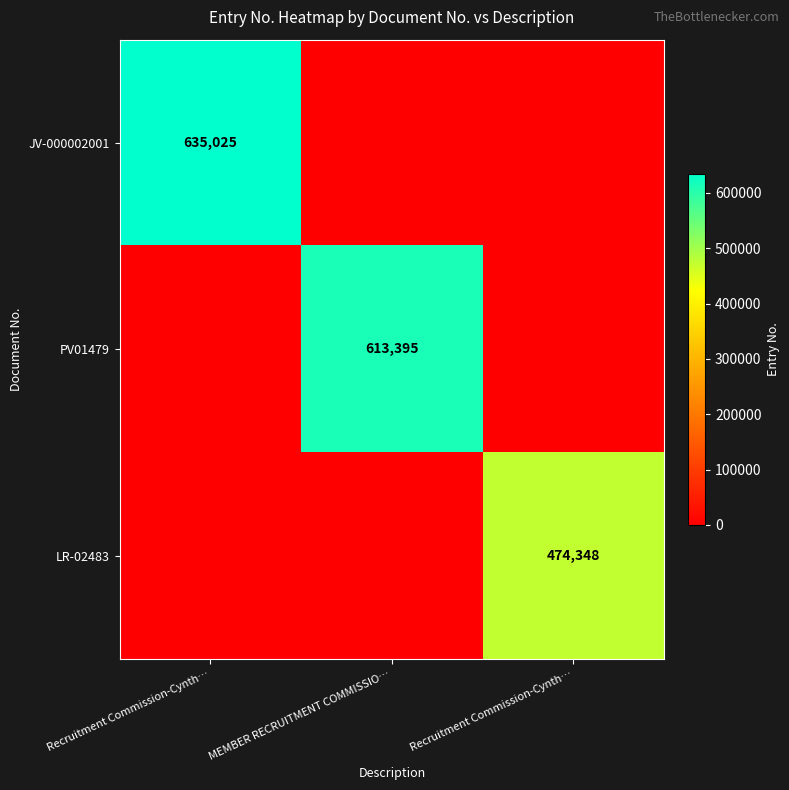

At how many categories does at least one series exceed 523075?

2